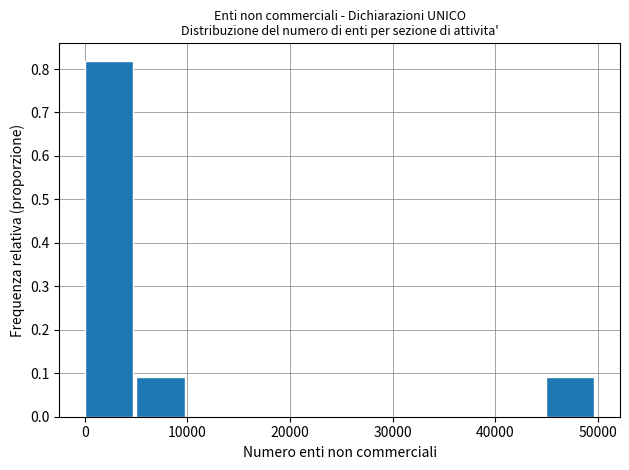

Reading left to right, transcribe this chart: for each bar, give the range it covers on the x-axis and its height. Neither the bar edges nor the heights are printed on the chart, so give them approximately, as read against the axes.

0 to 5000: 0.82
5000 to 10000: 0.09
10000 to 15000: 0
15000 to 20000: 0
20000 to 25000: 0
25000 to 30000: 0
30000 to 35000: 0
35000 to 40000: 0
40000 to 45000: 0
45000 to 50000: 0.09